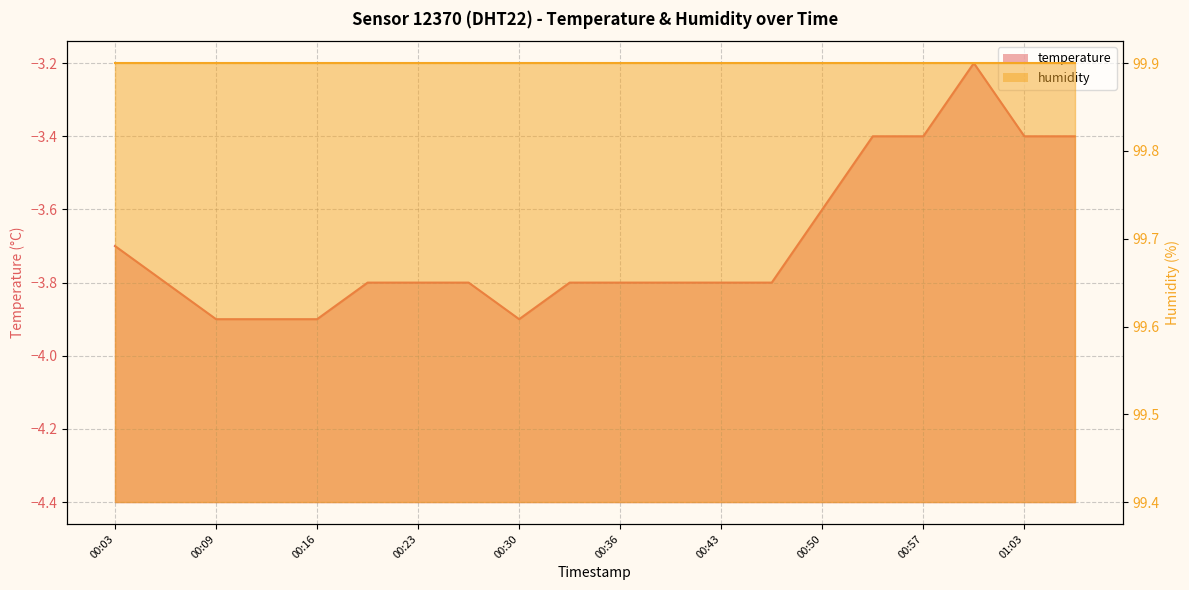

Read the value at 00:26.

-3.8